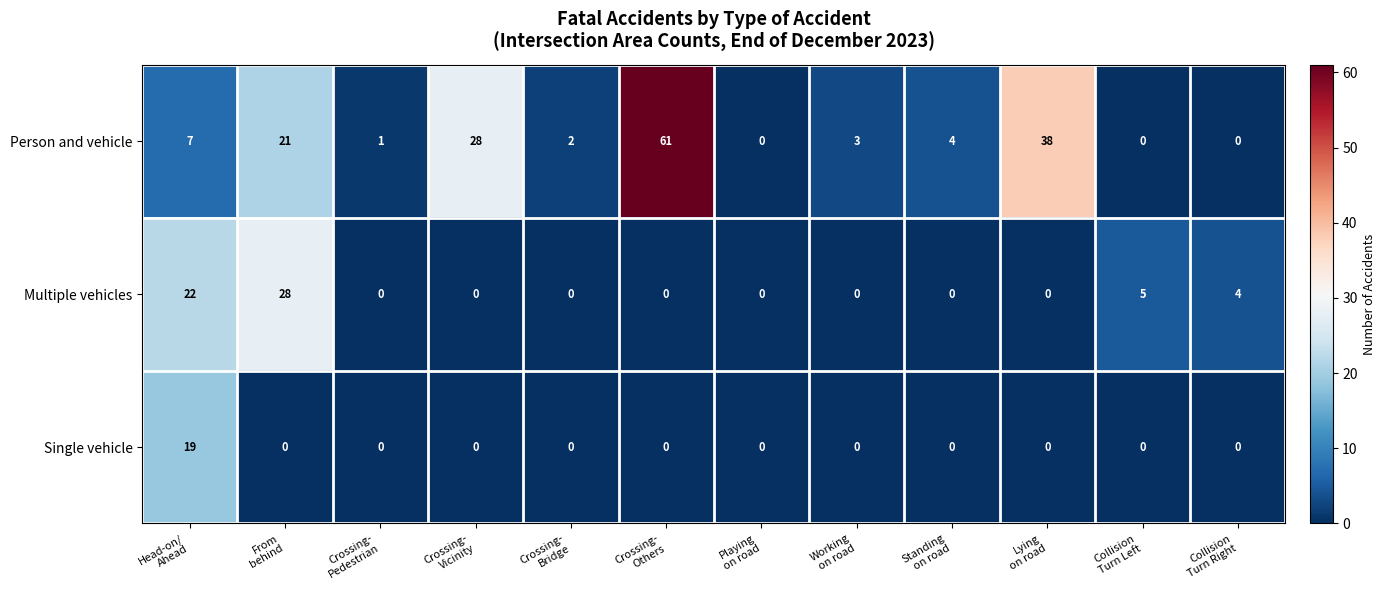

What is the highest value of the Person and vehicle series?

61